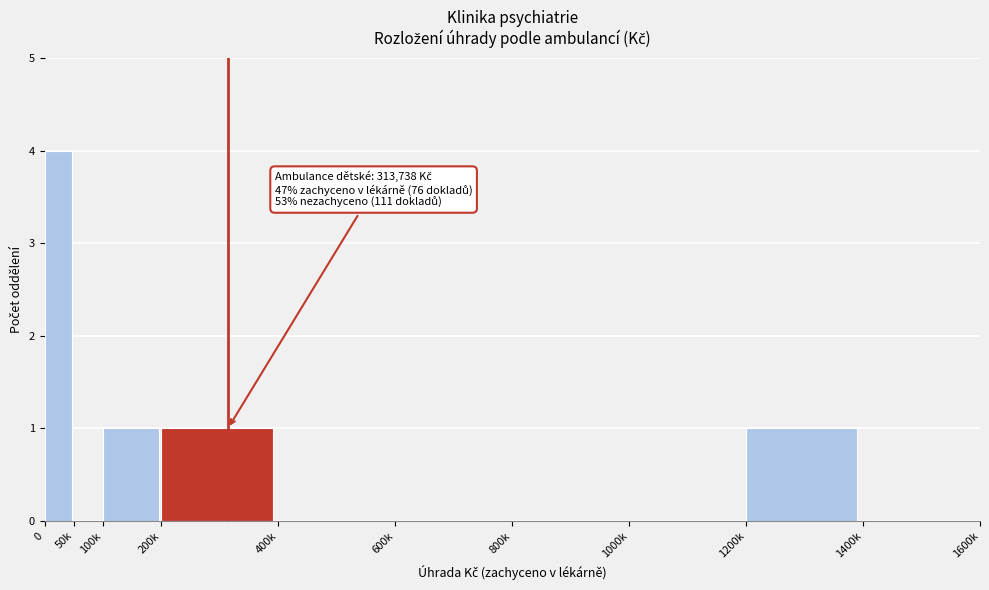

Reading left to right, extract all data points from this chart.

0=4	50k=0	100k=1	200k=1	400k=0	600k=0	800k=0	1000k=0	1200k=1	1400k=0